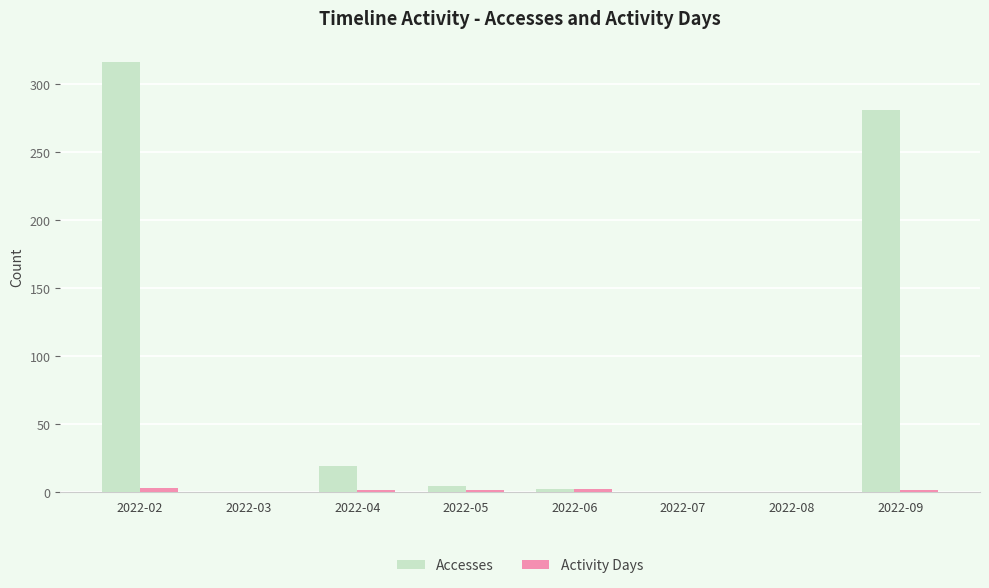

Where is Accesses nearest to the value 158?

2022-09